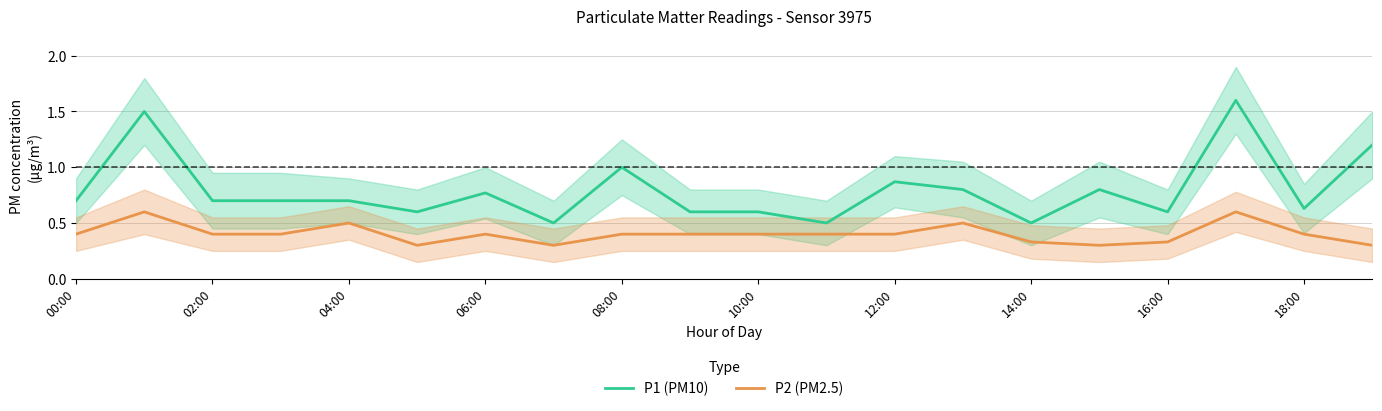

What is the maximum value for P1 (PM10)?

1.6